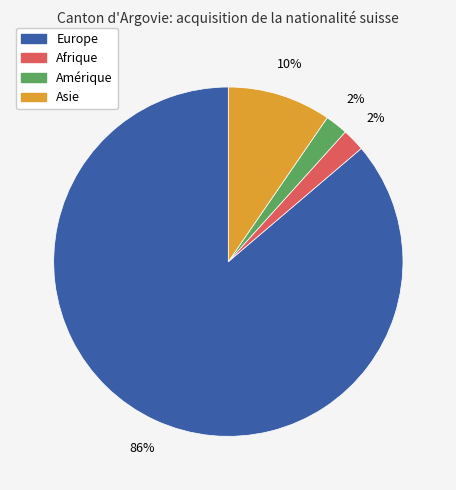

Is there a majority slice in this chart?

Yes